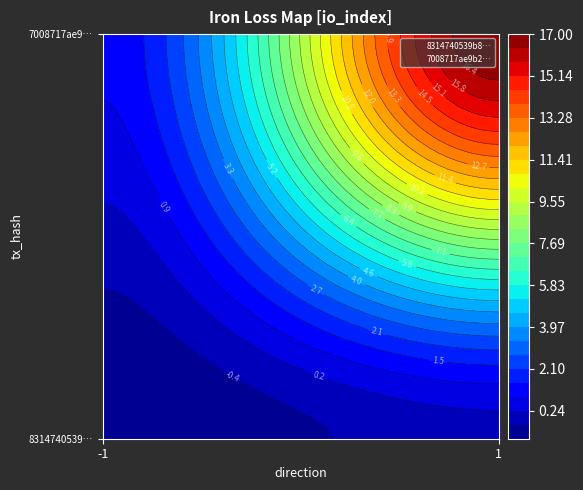

What is the difference between the maximum and minimum values in the 8314740539b8fa9cfd9533175f8868b47d346c1 series?

1